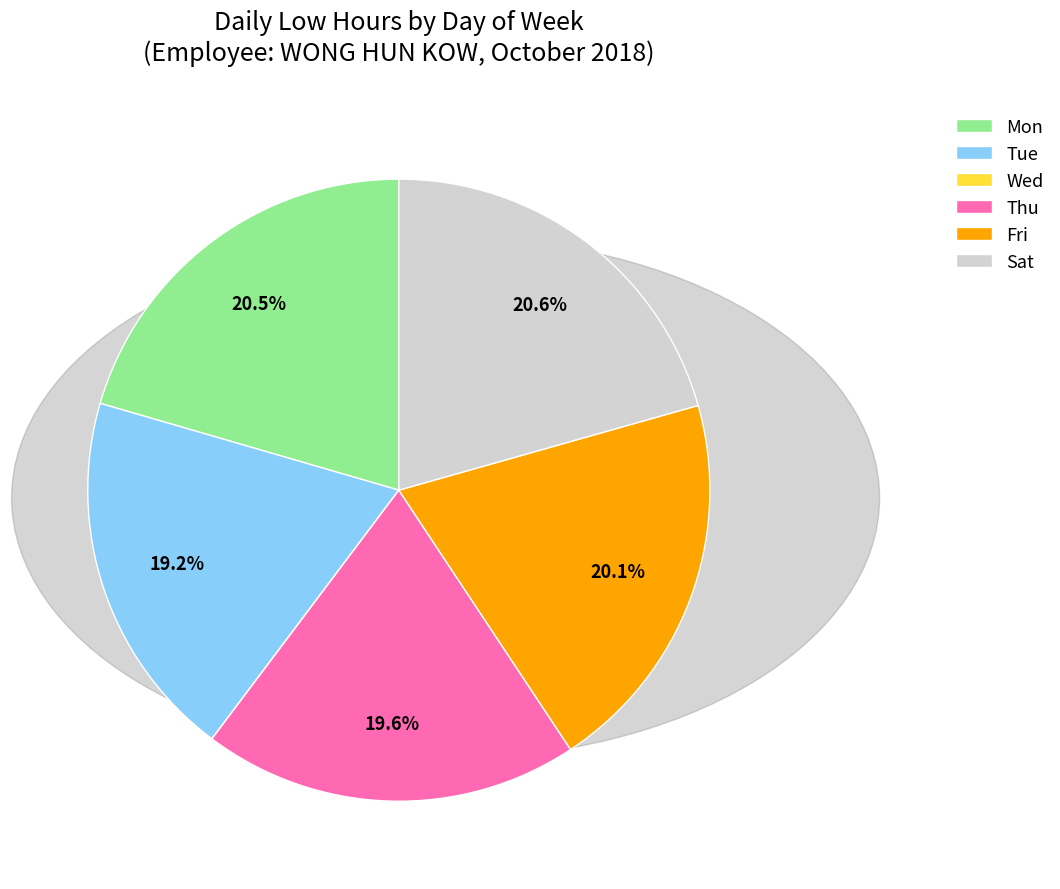

What is the ratio of the value at Thu to the value at Mon?

1.0